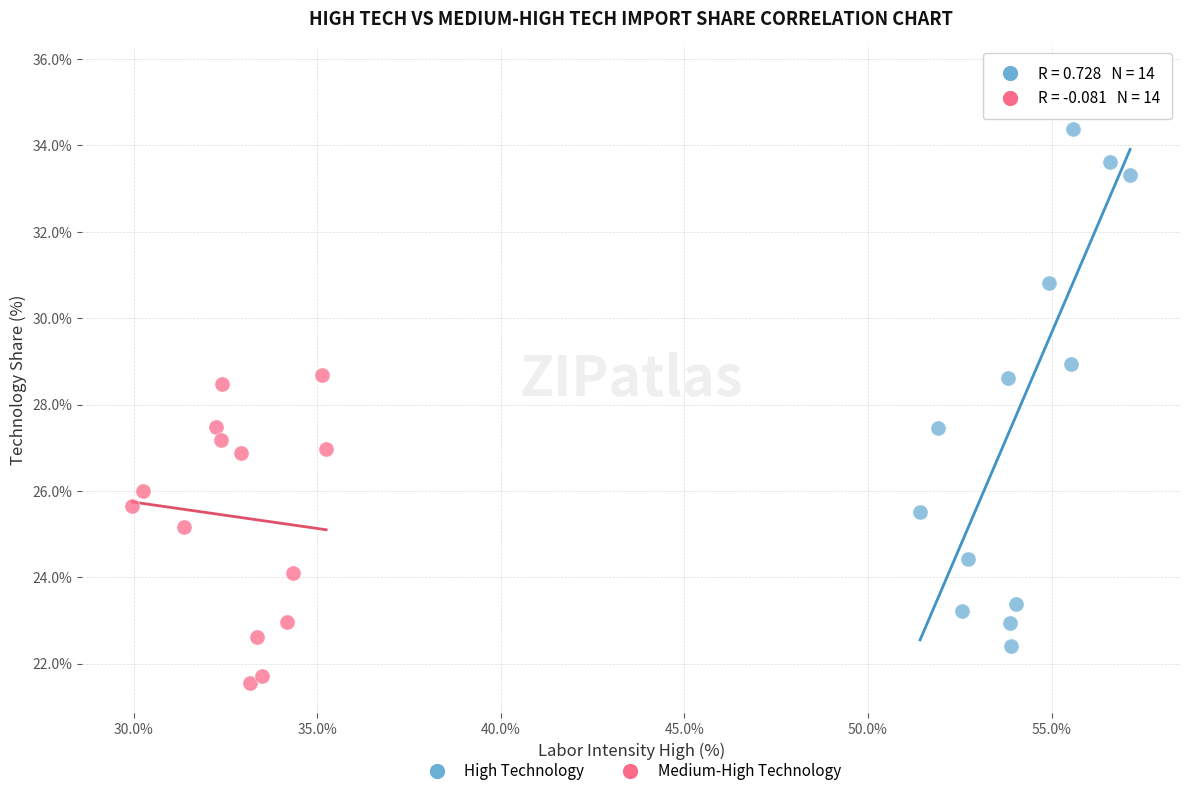

What are all the series names shown in the legend?

High Technology, Medium-High Technology